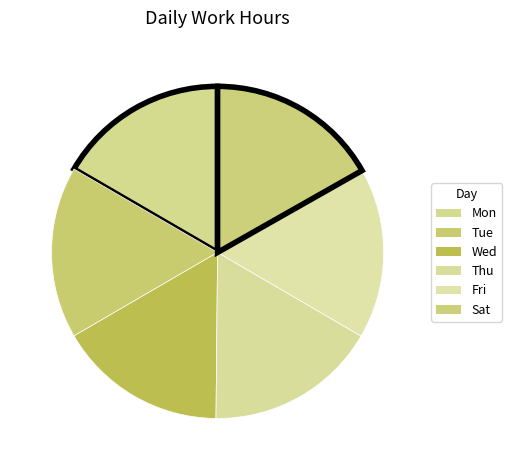

To the nearest percent, what percentage of the pie is Thu?

17%